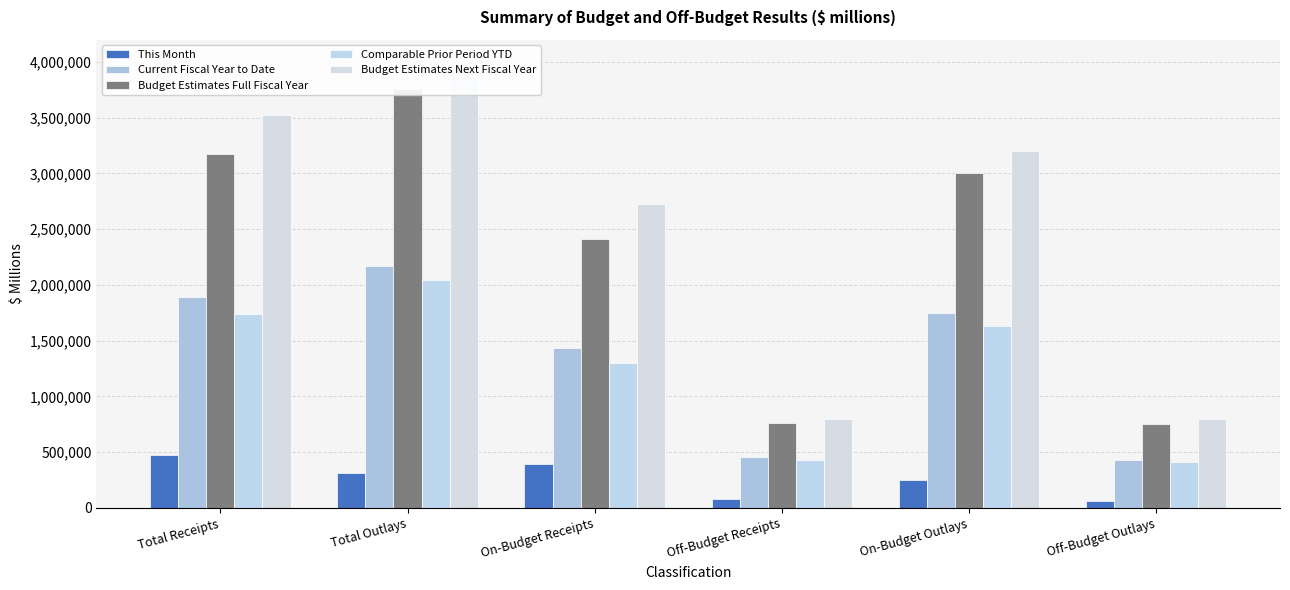

How many bars are there in each group?

5